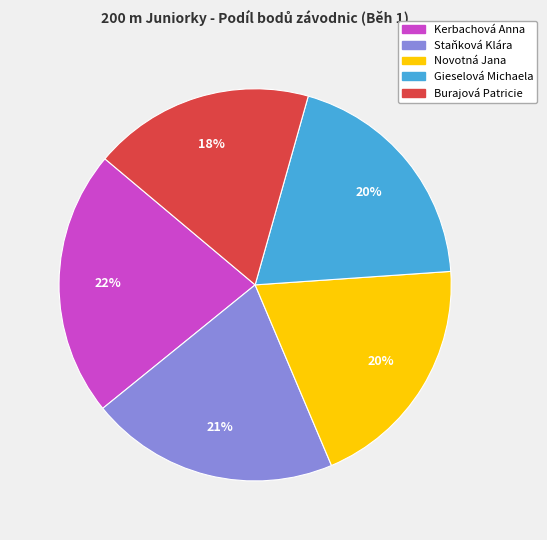

What percentage is the Staňková Klára slice, to the nearest percent?

21%